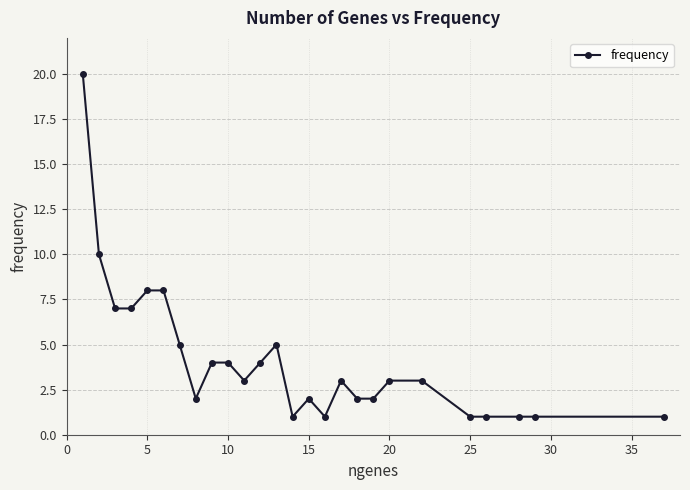

How many data points does each series have?

26